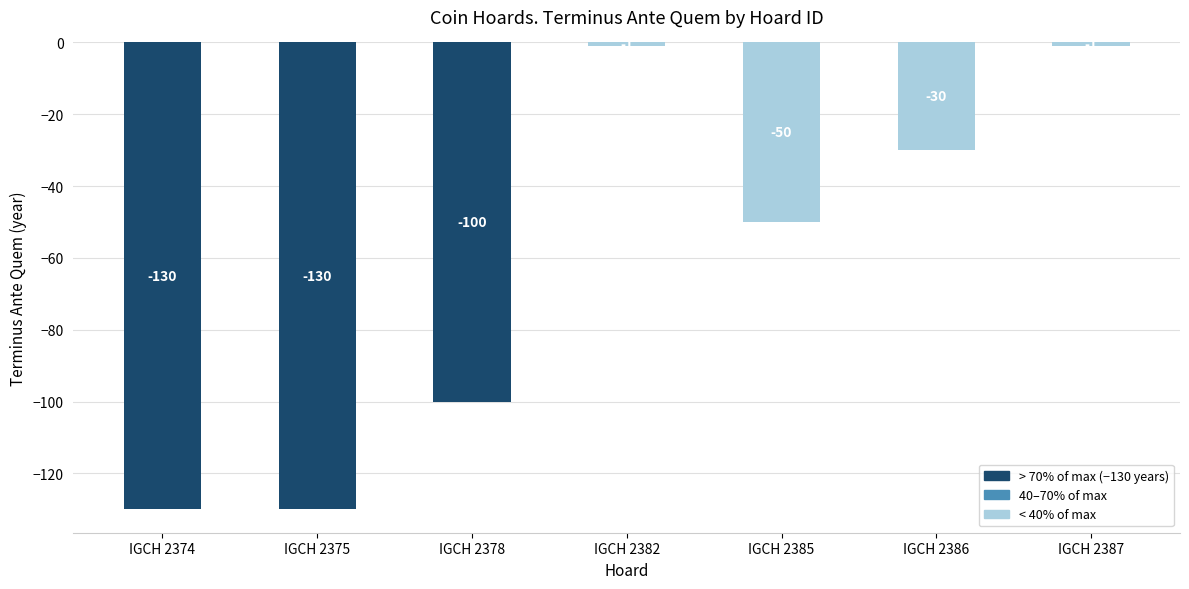

Count the values in the range -130 to -1.

7